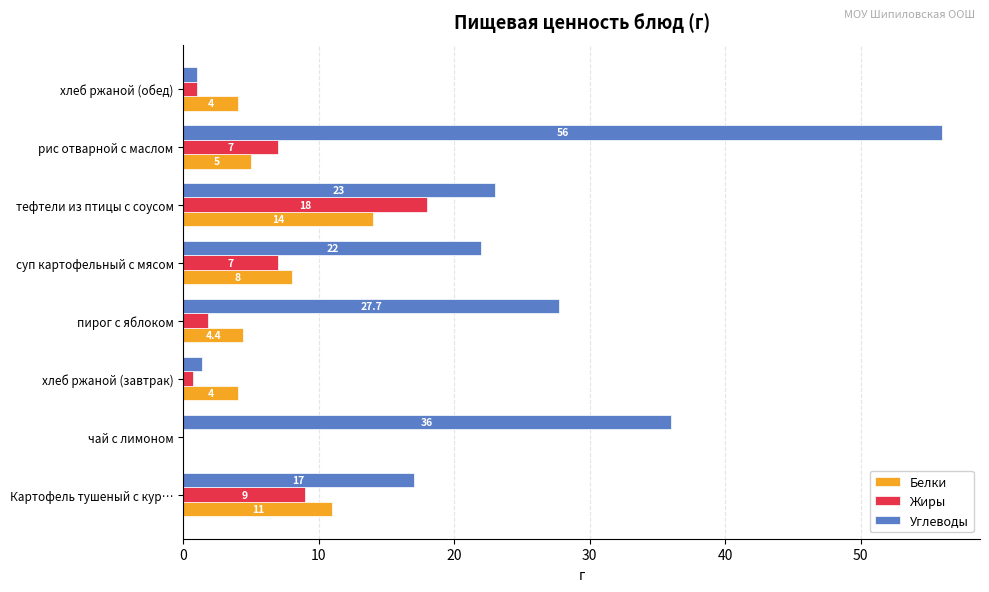

Which label corresponds to the largest value in the chart?

рис отварной с маслом